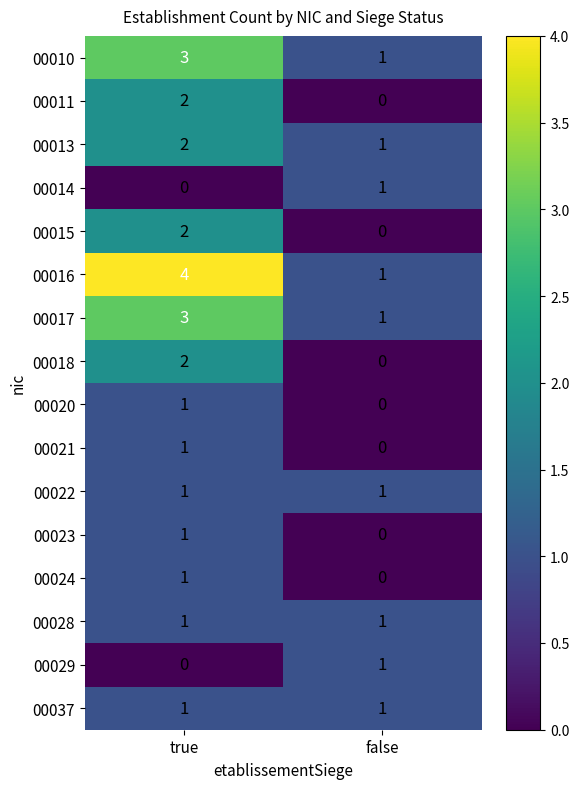

At which category is the sum across all series the highest?

true